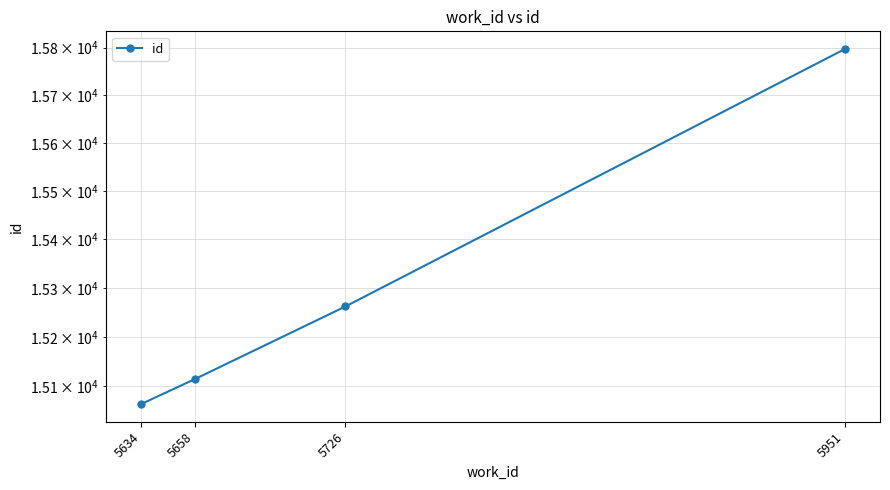

What is the greatest value displayed?

15797